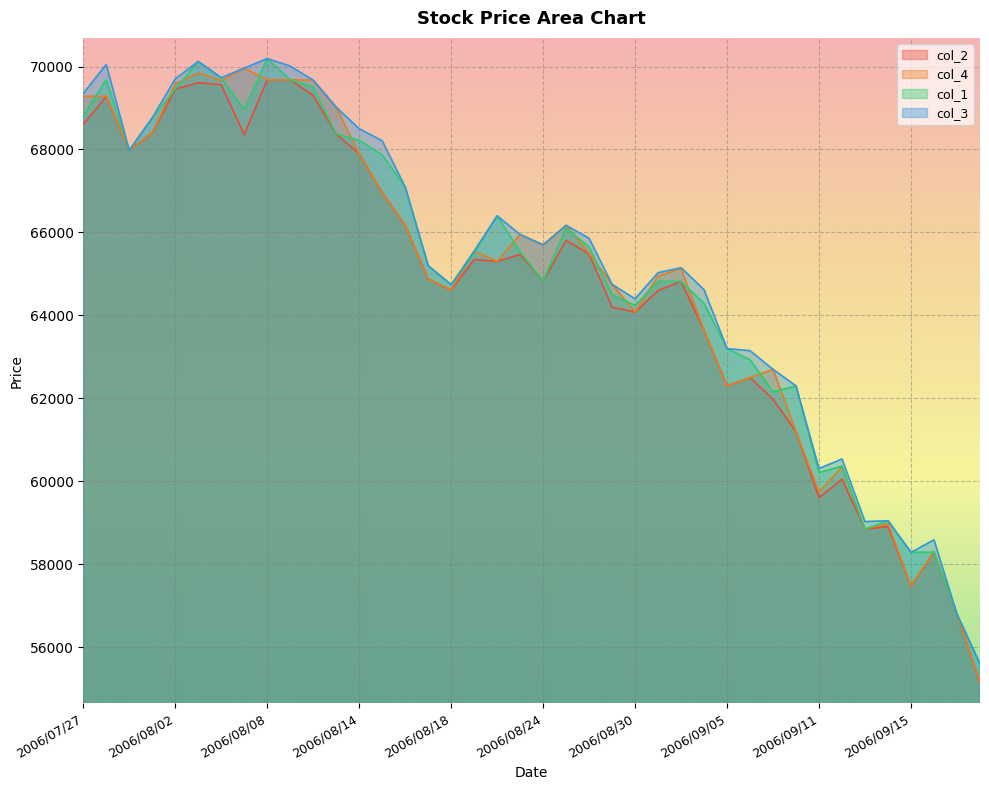

How many values in the col_3 series are below 65700?

20